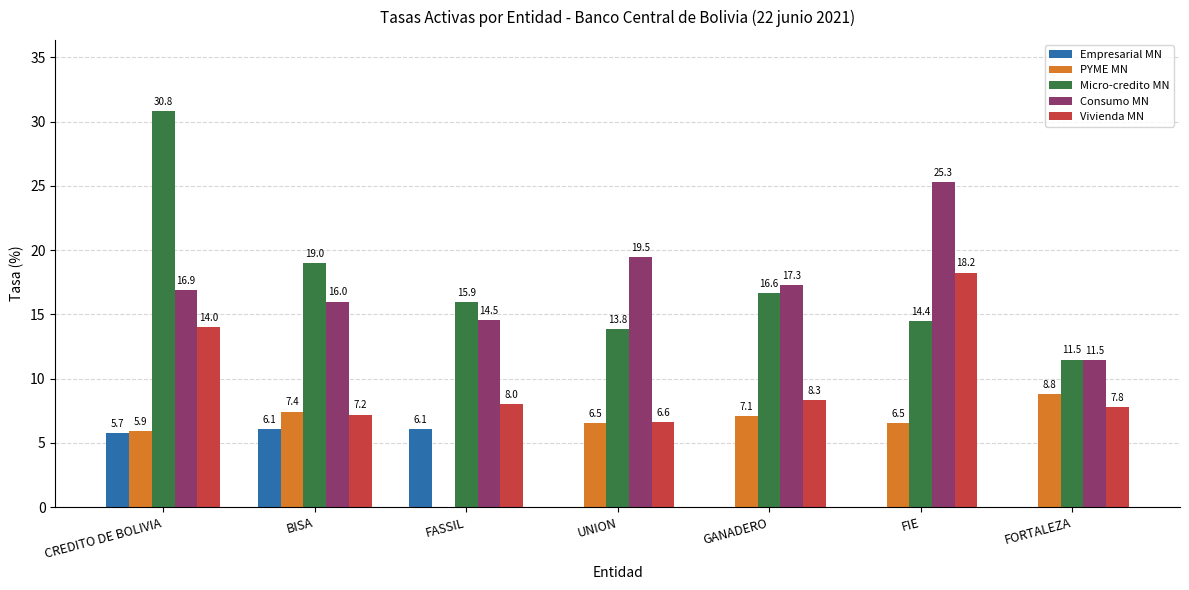

The Micro-credito MN series shows 11.5 at FORTALEZA. True or false?

True